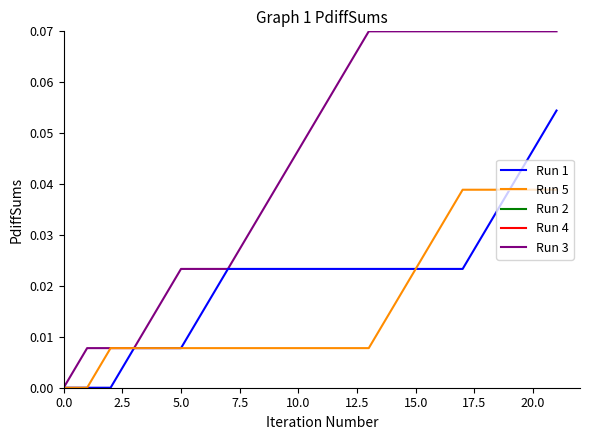

Which series has the largest range (max minus min)?

Run 3